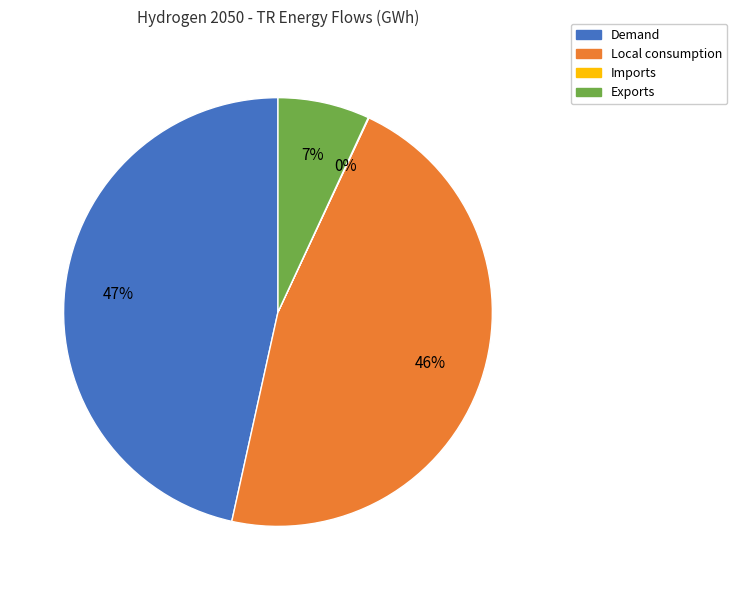

To the nearest percent, what is the average slice percentage?

25%